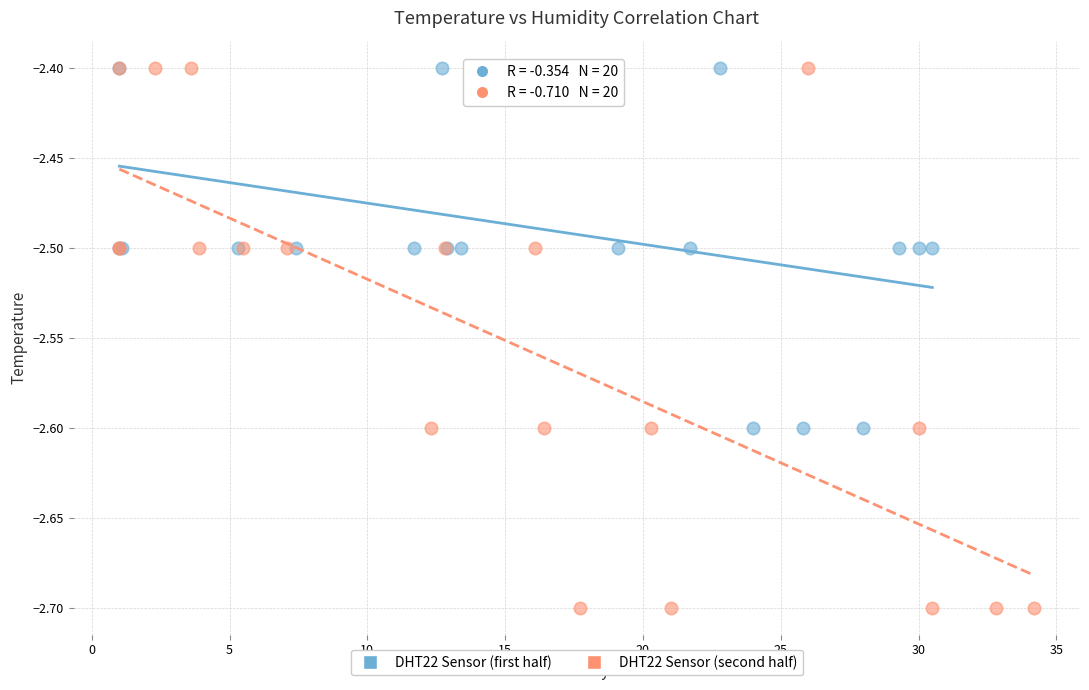

Which series contains the lowest Y value?

DHT22 Sensor (second half)